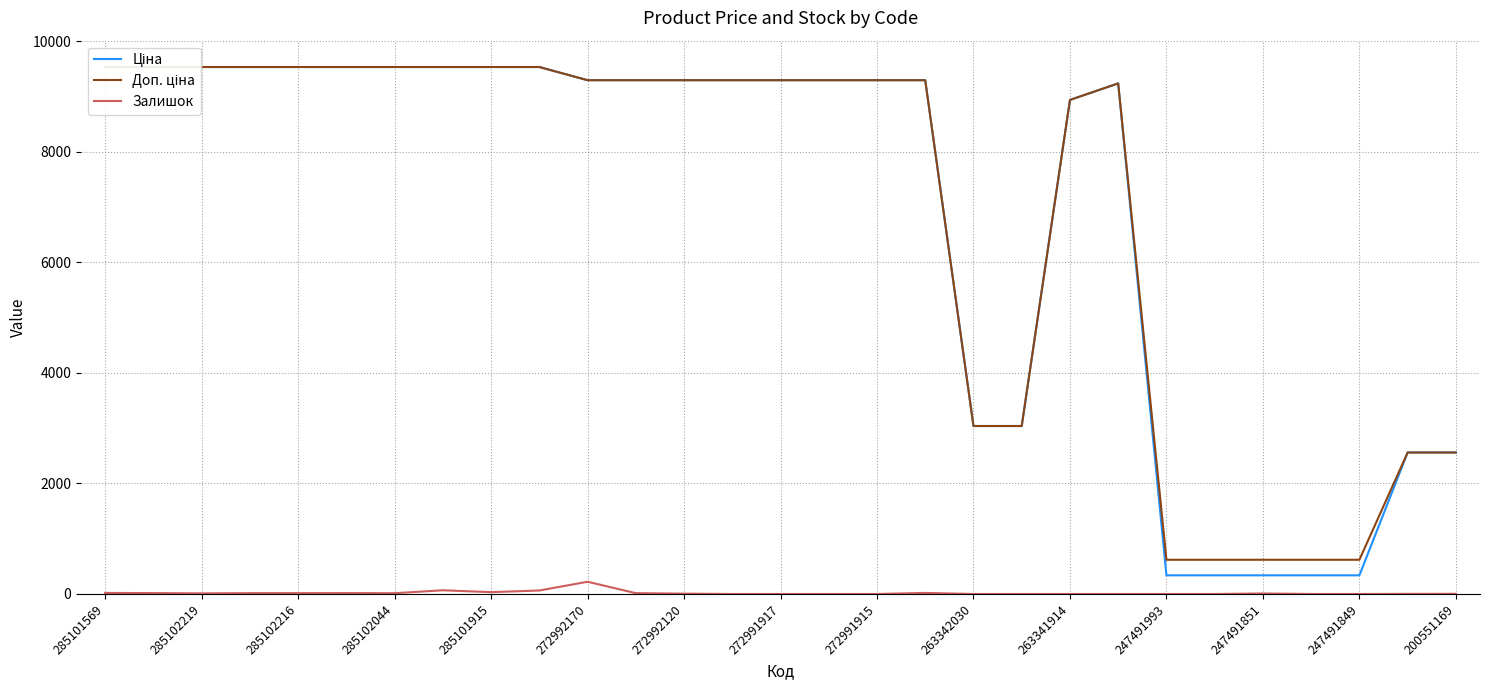

What is the maximum value for Залишок?

221